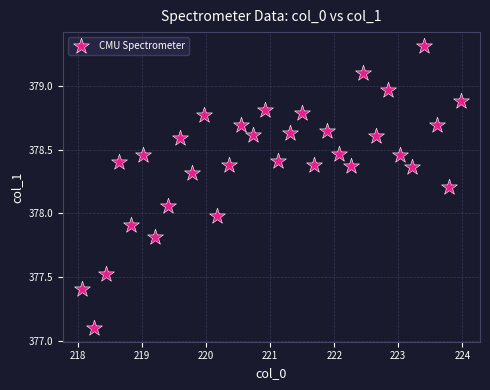

What is the range of Y values (max minus min)?

2.2